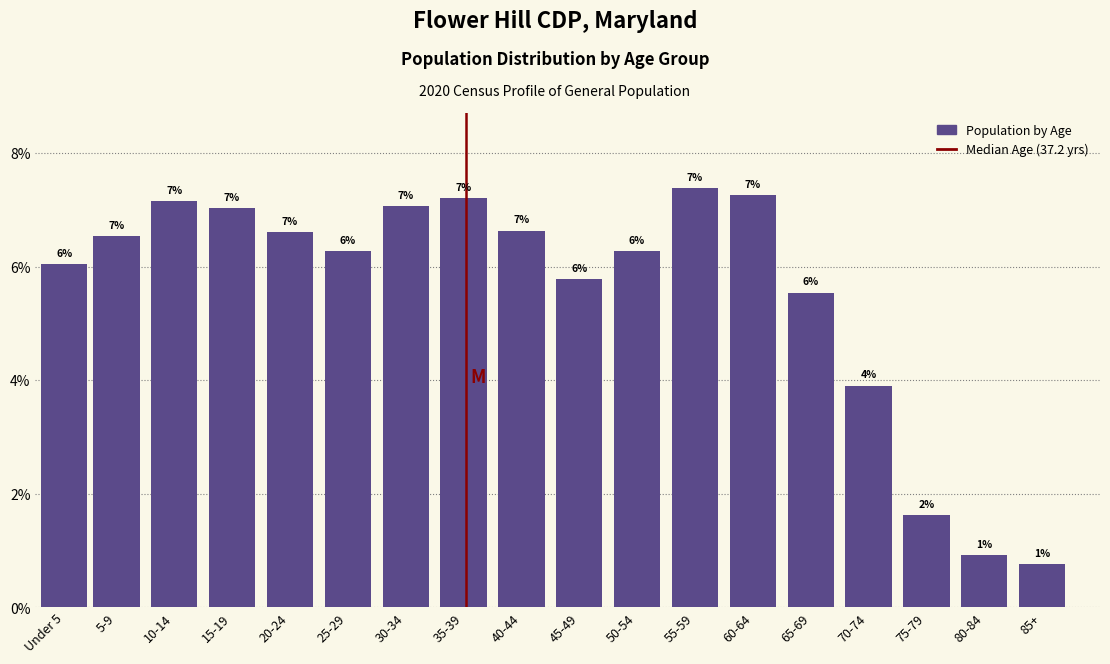

What is the average value?

5.6